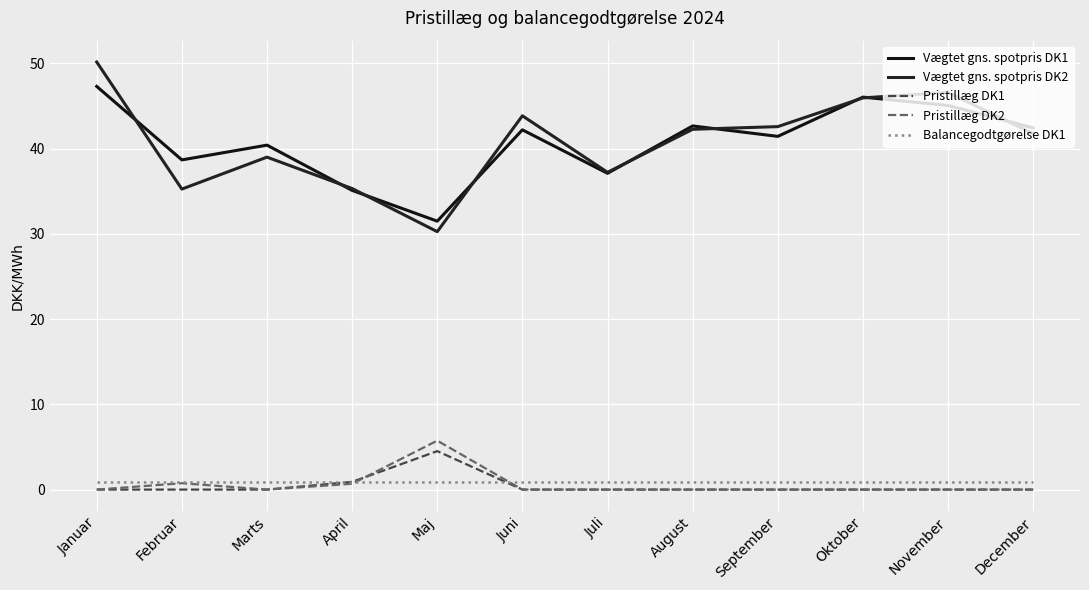

What is the maximum value shown in the chart?

50.2